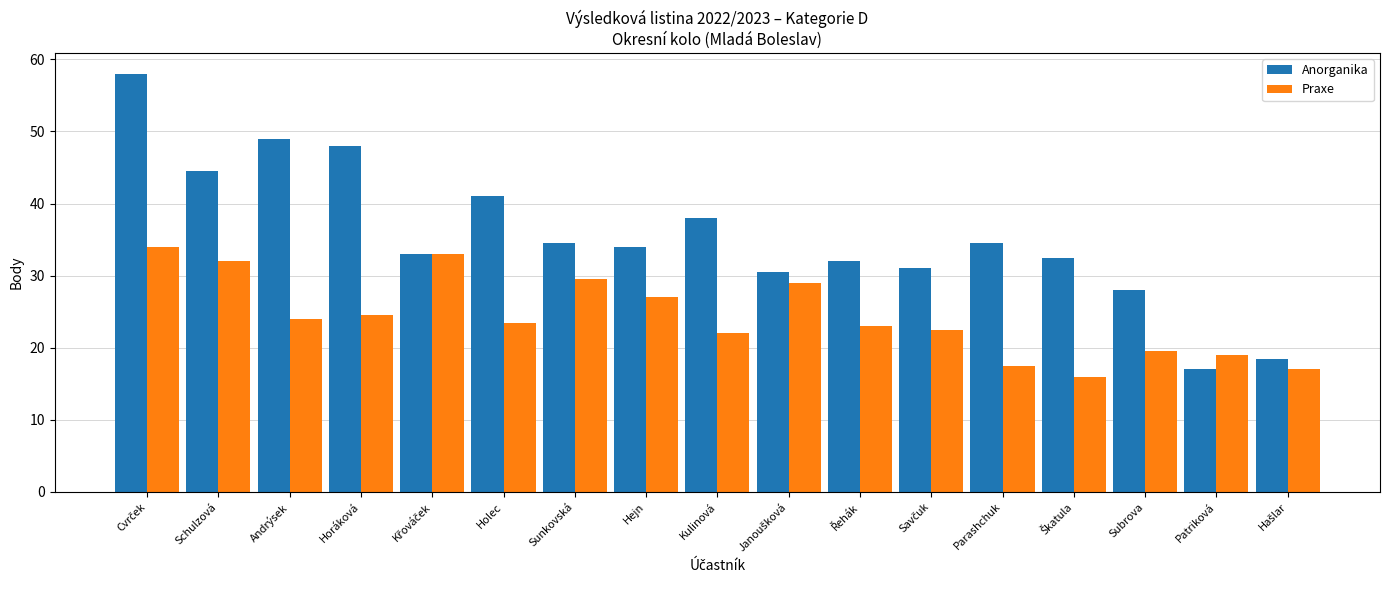

The Praxe series shows 10.1 at Andrýsek. True or false?

False